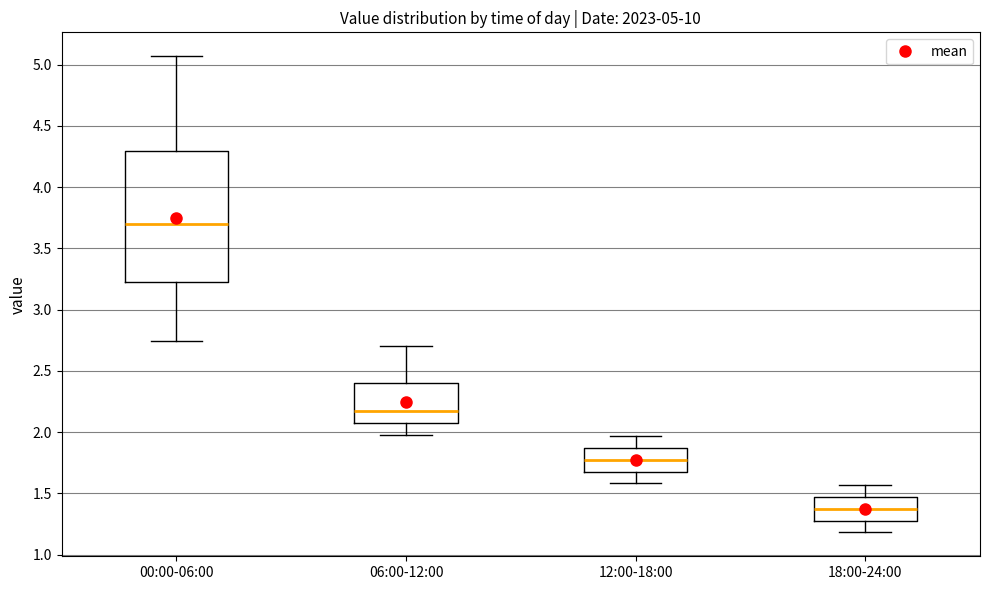

Which box is the tallest, from its lower edge to its upper edge?

00:00-06:00